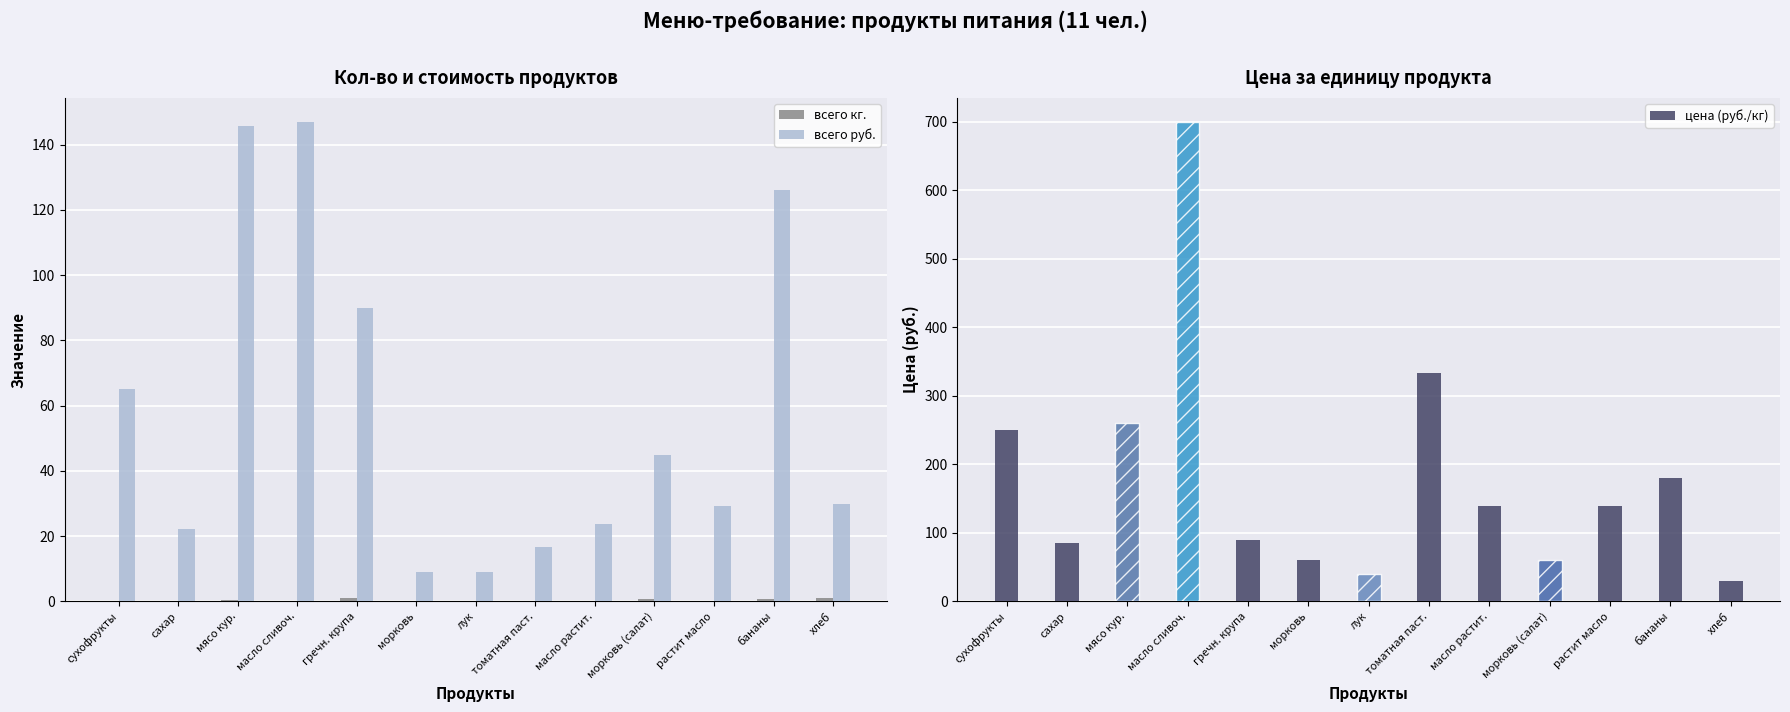

Rank the series by their maximum value, from highest to lowest.

цена (руб./кг), всего руб., всего кг.